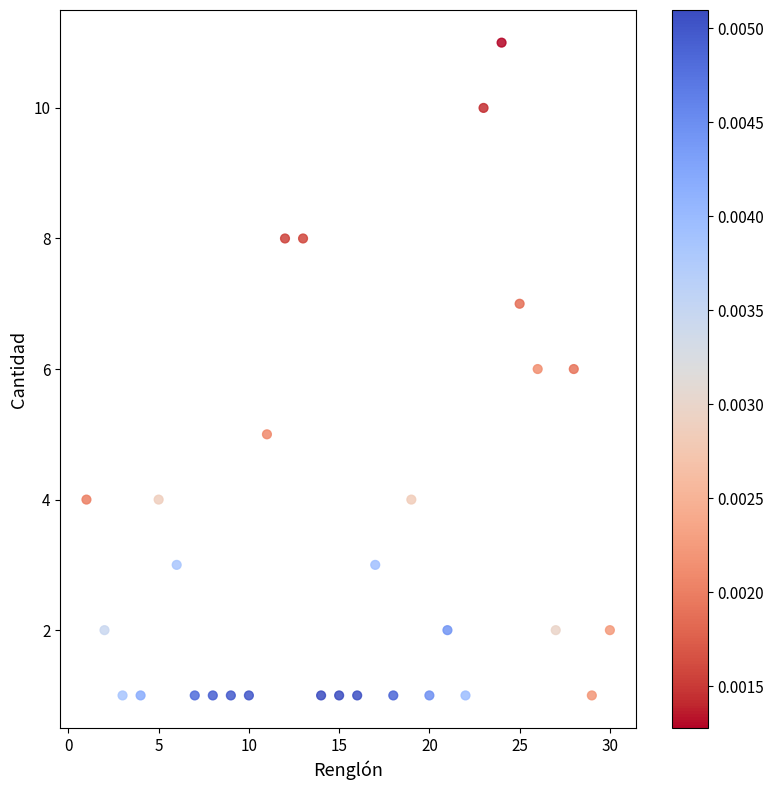

What is the range of Y values (max minus min)?

10